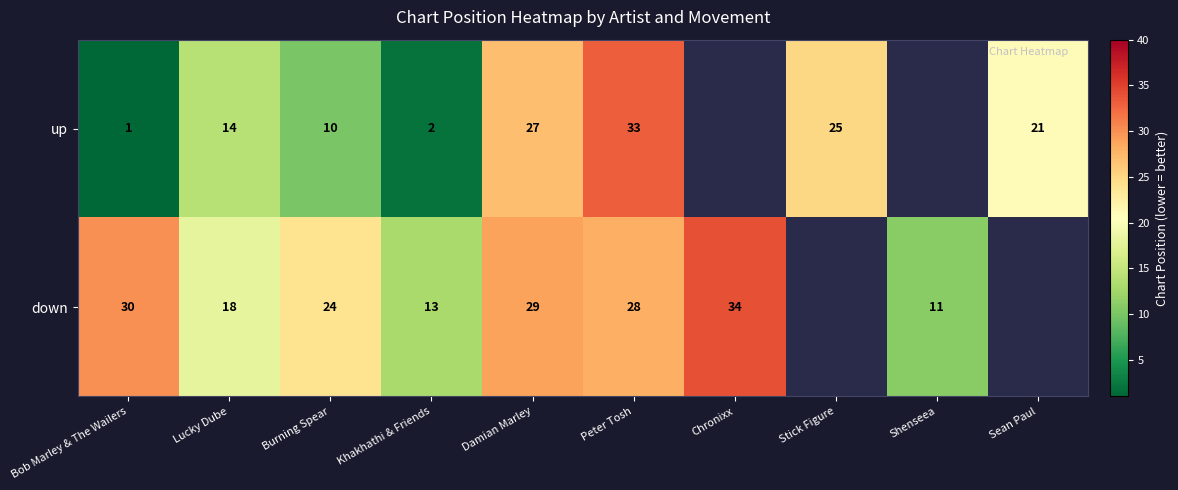

What is the difference between the highest and lowest values at Burning Spear?

14